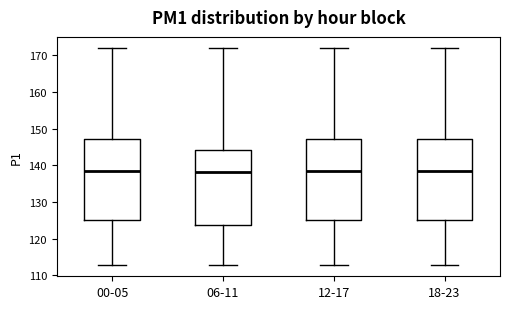

Reading left to right, read every box against the y-axis: the position of its median line, the range the box covers, and the ends of its whiskers. The values are not printed on the chart, so give them approximately, as read against the axis.

00-05: median 139, box 125 to 147, whiskers 113 to 172
06-11: median 138, box 124 to 144, whiskers 113 to 172
12-17: median 139, box 125 to 147, whiskers 113 to 172
18-23: median 139, box 125 to 147, whiskers 113 to 172